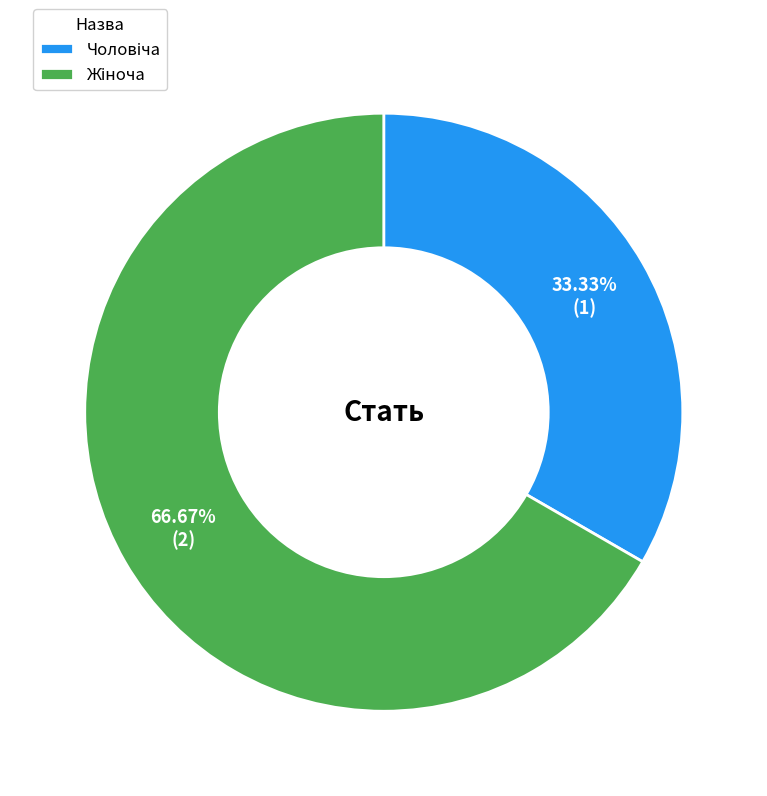

Is there any slice that represents more than half of the pie?

Yes